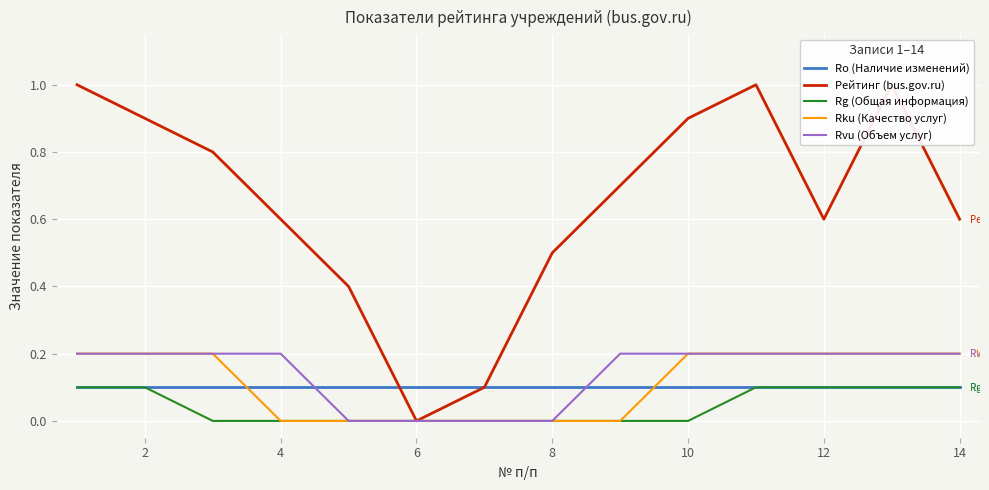

How many lines are shown in the chart?

5